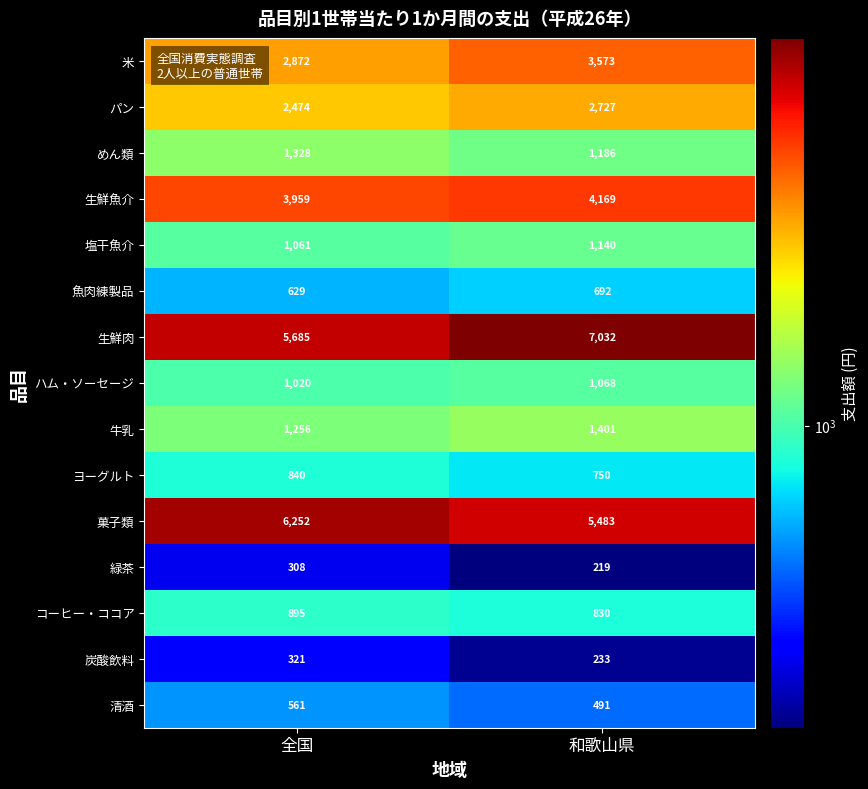

Is it true that 炭酸飲料 equals 420 at 全国?

False